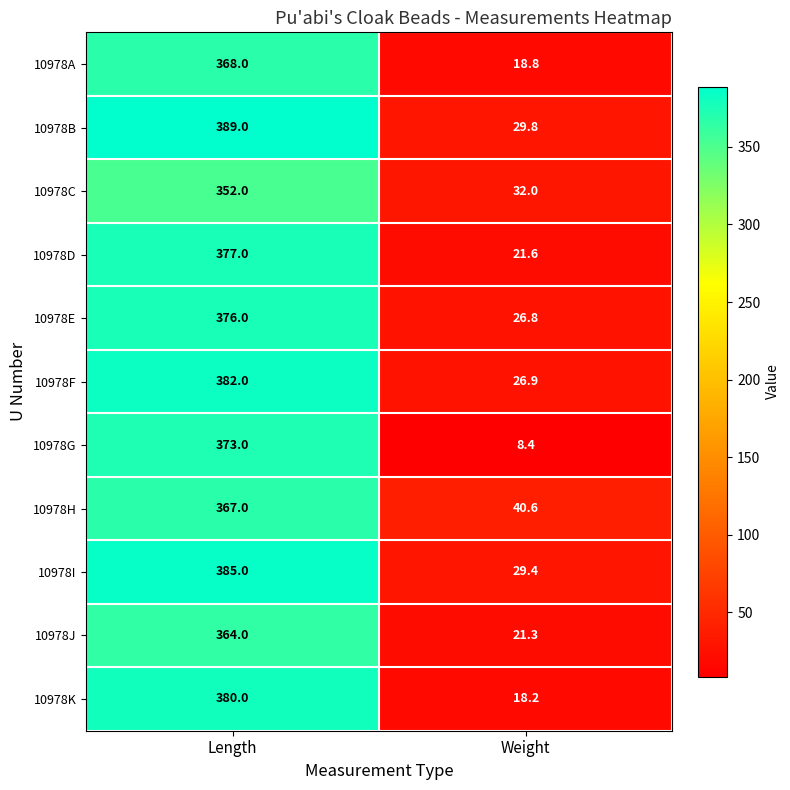

Which category has the highest value across all series?

Length